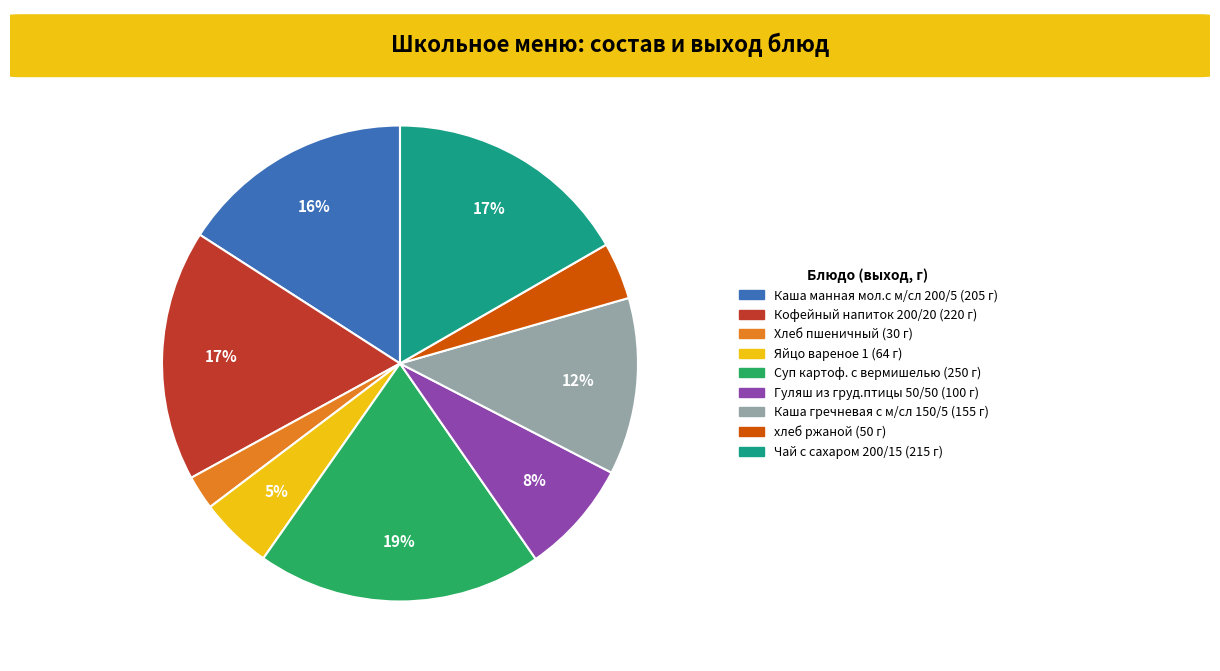

What percentage is the хлеб ржаной slice, to the nearest percent?

4%